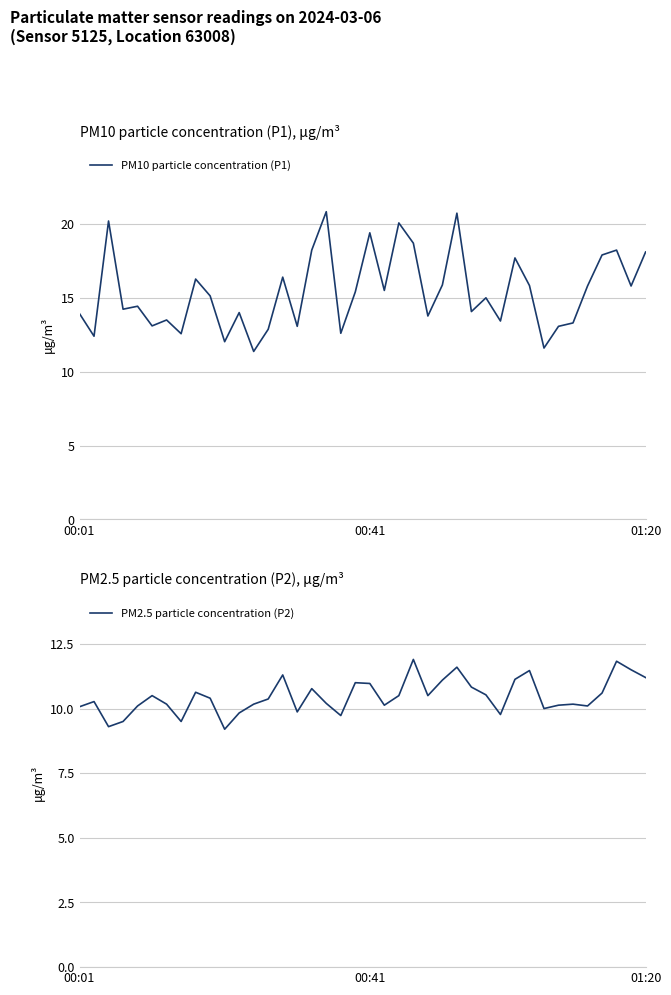

Reading right to left, what are all the values shown in this chart?

PM10 particle concentration (P1): 18.1	15.8	18.2	17.9	15.8	13.3	13.1	11.6	15.8	17.7	13.4	15.0	14.1	20.7	15.9	13.8	18.7	20.1	15.5	19.4	15.4	12.6	20.8	18.2	13.1	16.4	12.9	11.4	14.0	12.0	15.1	16.3	12.6	13.5	13.1	14.4	14.2	20.2	12.4	13.9
PM2.5 particle concentration (P2): 11.2	11.5	11.8	10.6	10.1	10.2	10.1	10.0	11.5	11.1	9.8	10.5	10.8	11.6	11.1	10.5	11.9	10.5	10.1	11.0	11.0	9.7	10.2	10.8	9.9	11.3	10.4	10.2	9.8	9.2	10.4	10.6	9.5	10.2	10.5	10.1	9.5	9.3	10.3	10.1